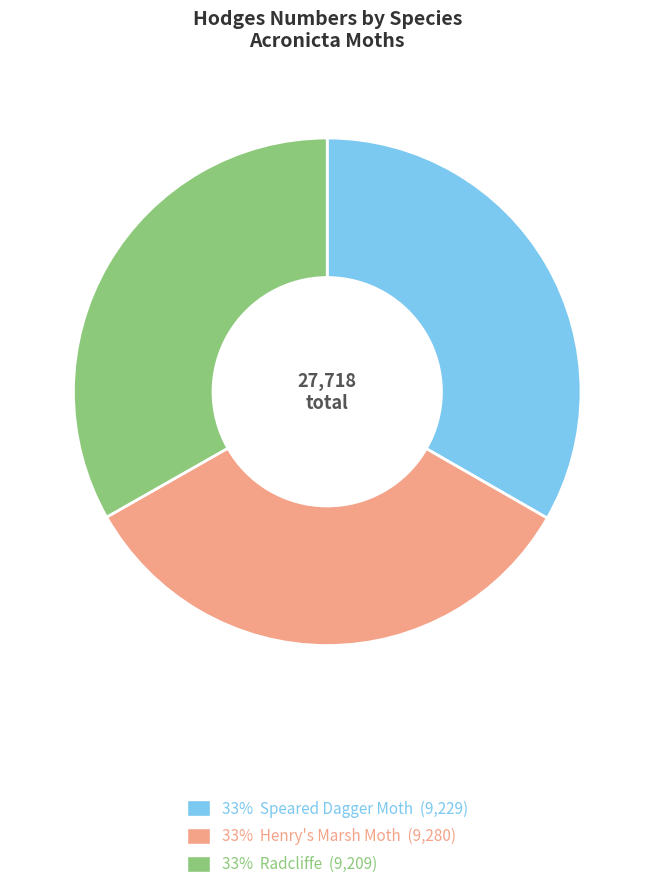

Is there any slice that represents more than half of the pie?

No